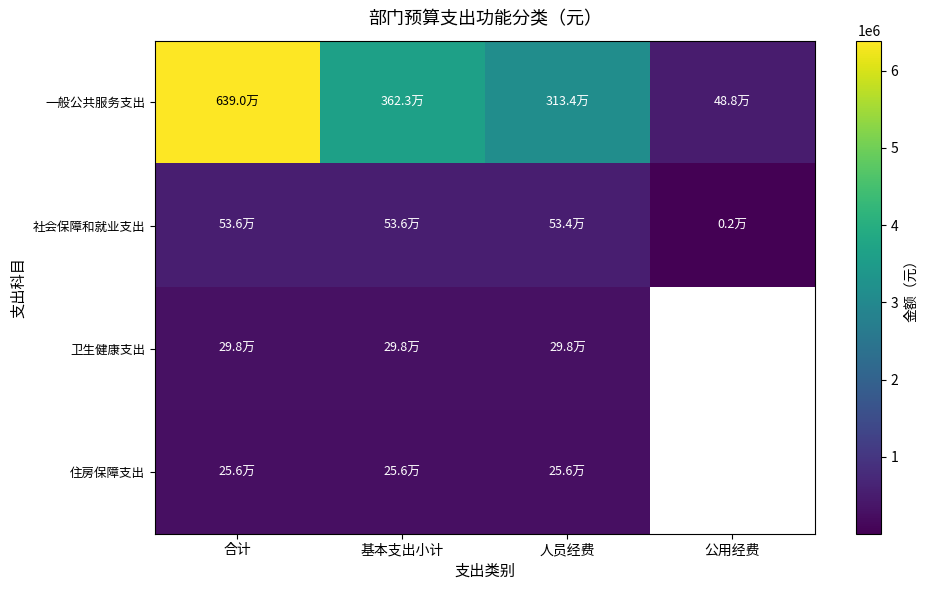

The value of 一般公共服务支出 at 人员经费 is 1663734.4. True or false?

False